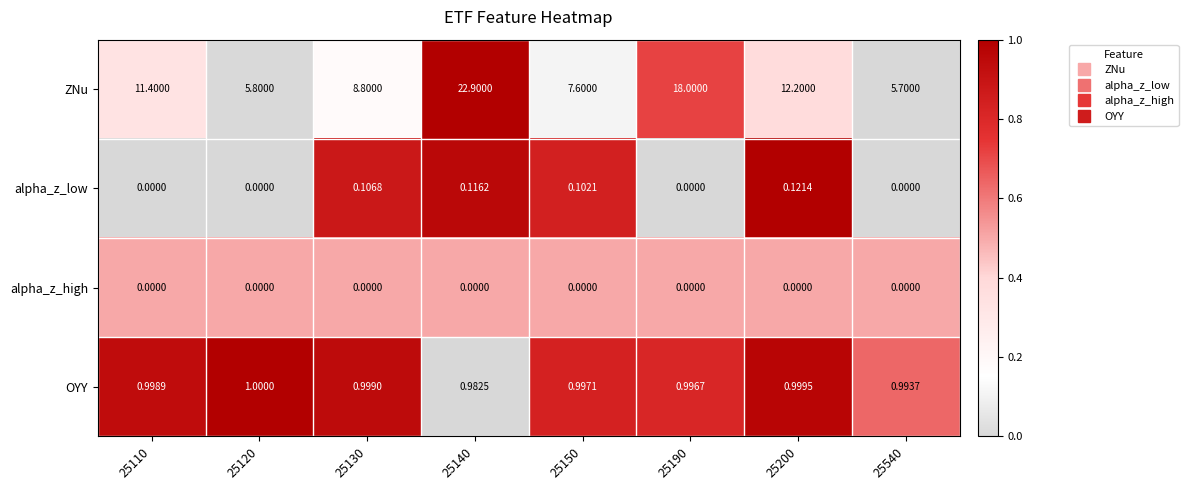

What is the total value across all series at 25200?

13.3